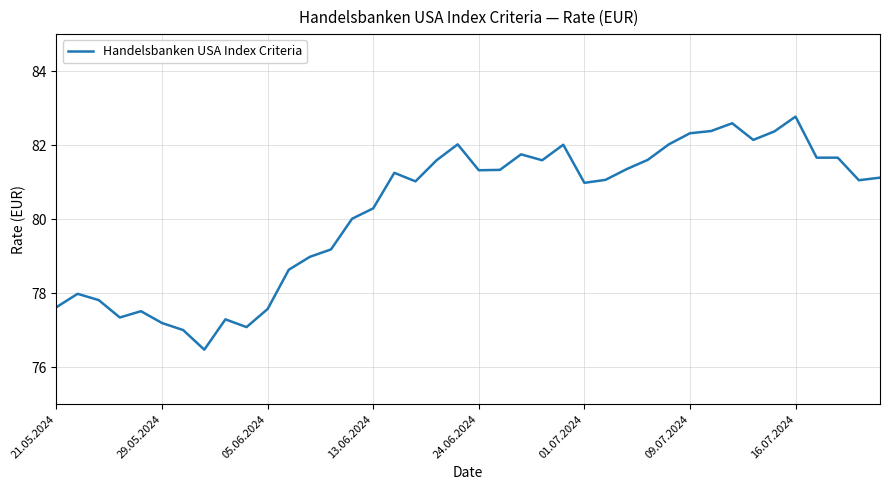

What is the minimum value shown in the chart?

76.5